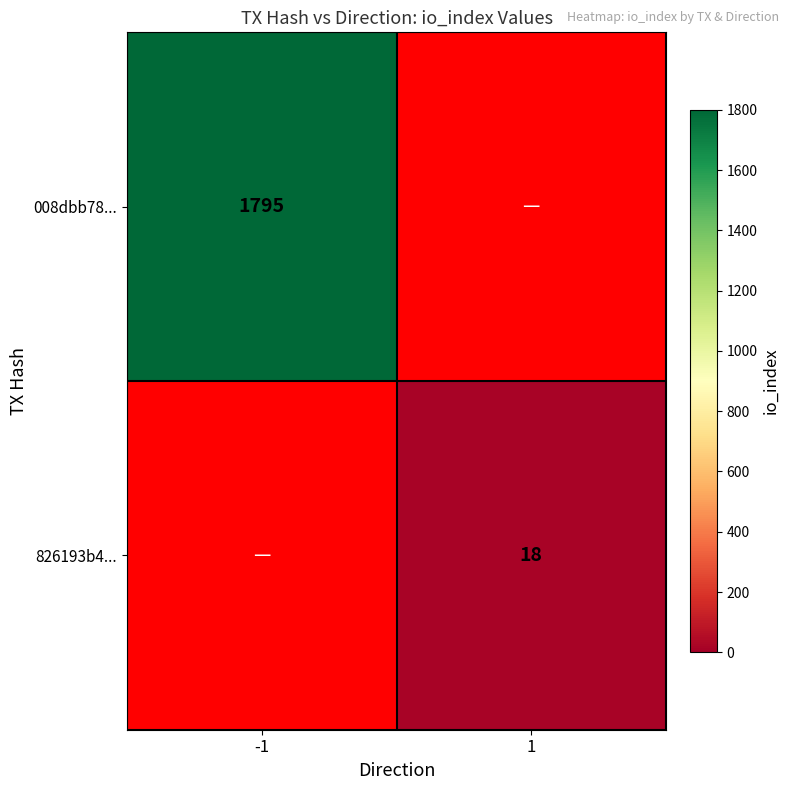

The value of 008dbb78... at -1 is 3043. True or false?

False